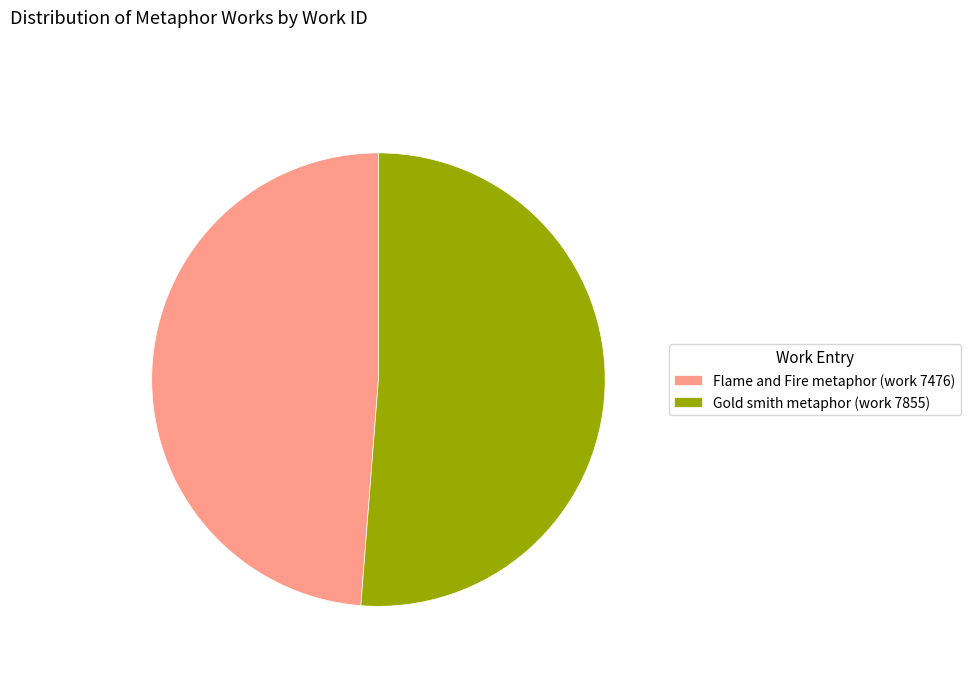

Approximately how many times larger is the value at Flame and Fire metaphor (work 7476) compared to Gold smith metaphor (work 7855)?

1.0